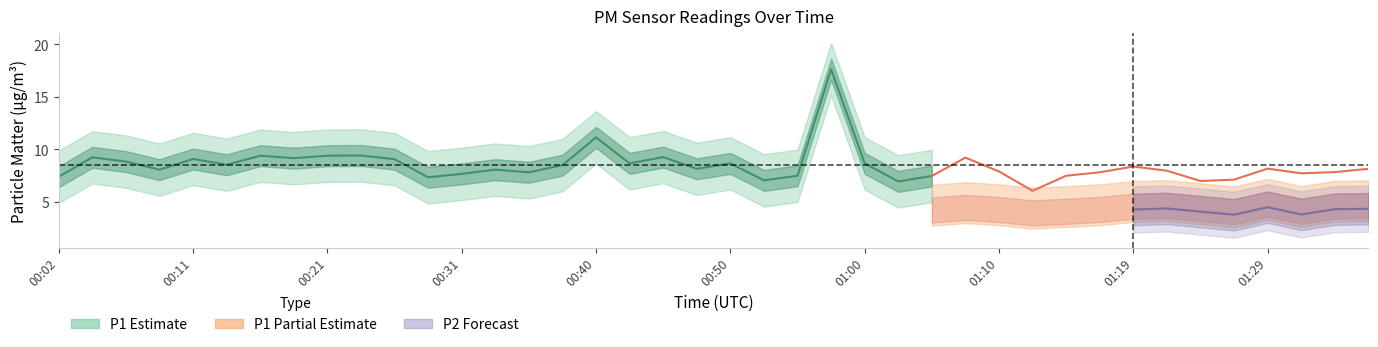

Which series has the largest range (max minus min)?

P1